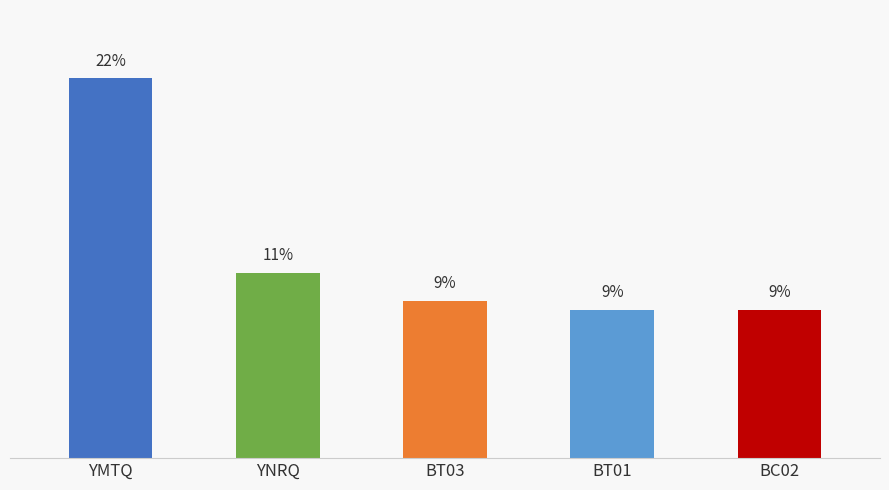

True or false: the data shows 4.3 at BT03.

False